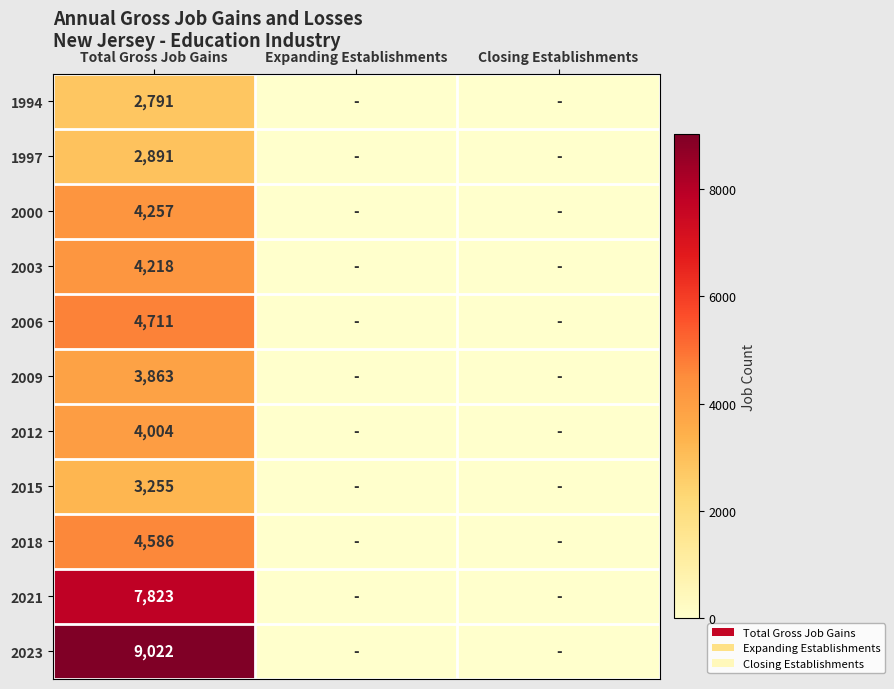

What is the total value across all series at Total Gross Job Gains?

51421